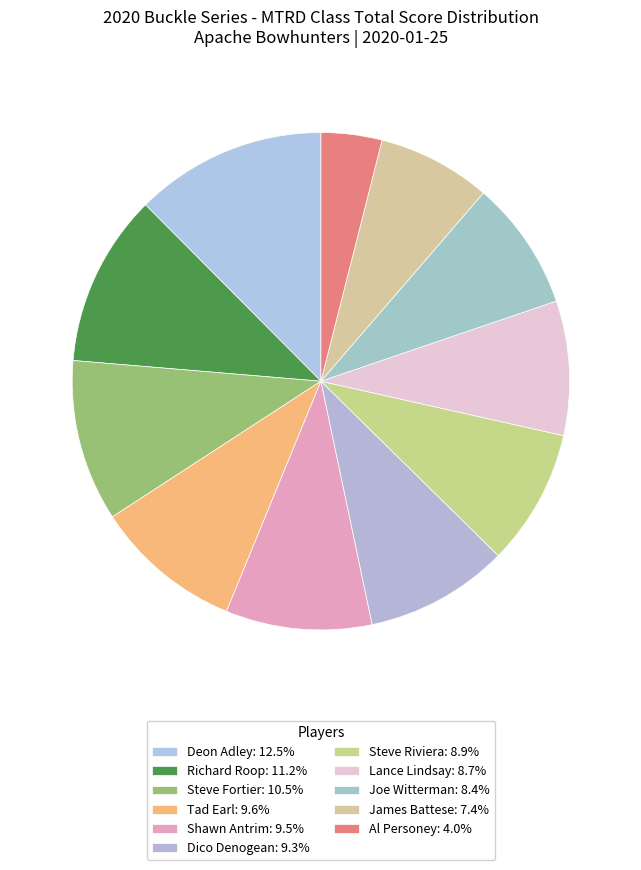

How many slices are in this pie chart?

11